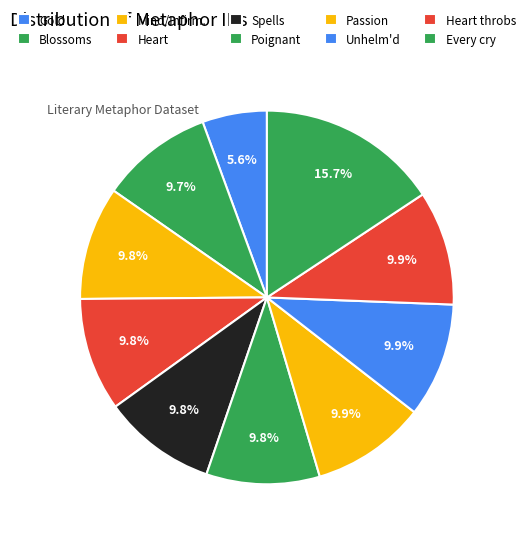

Does any single category account for the majority?

No